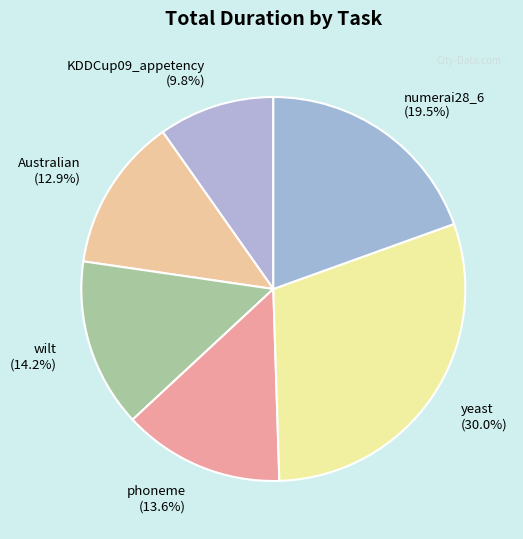

Approximately how many times larger is the value at wilt compared to phoneme?

1.0